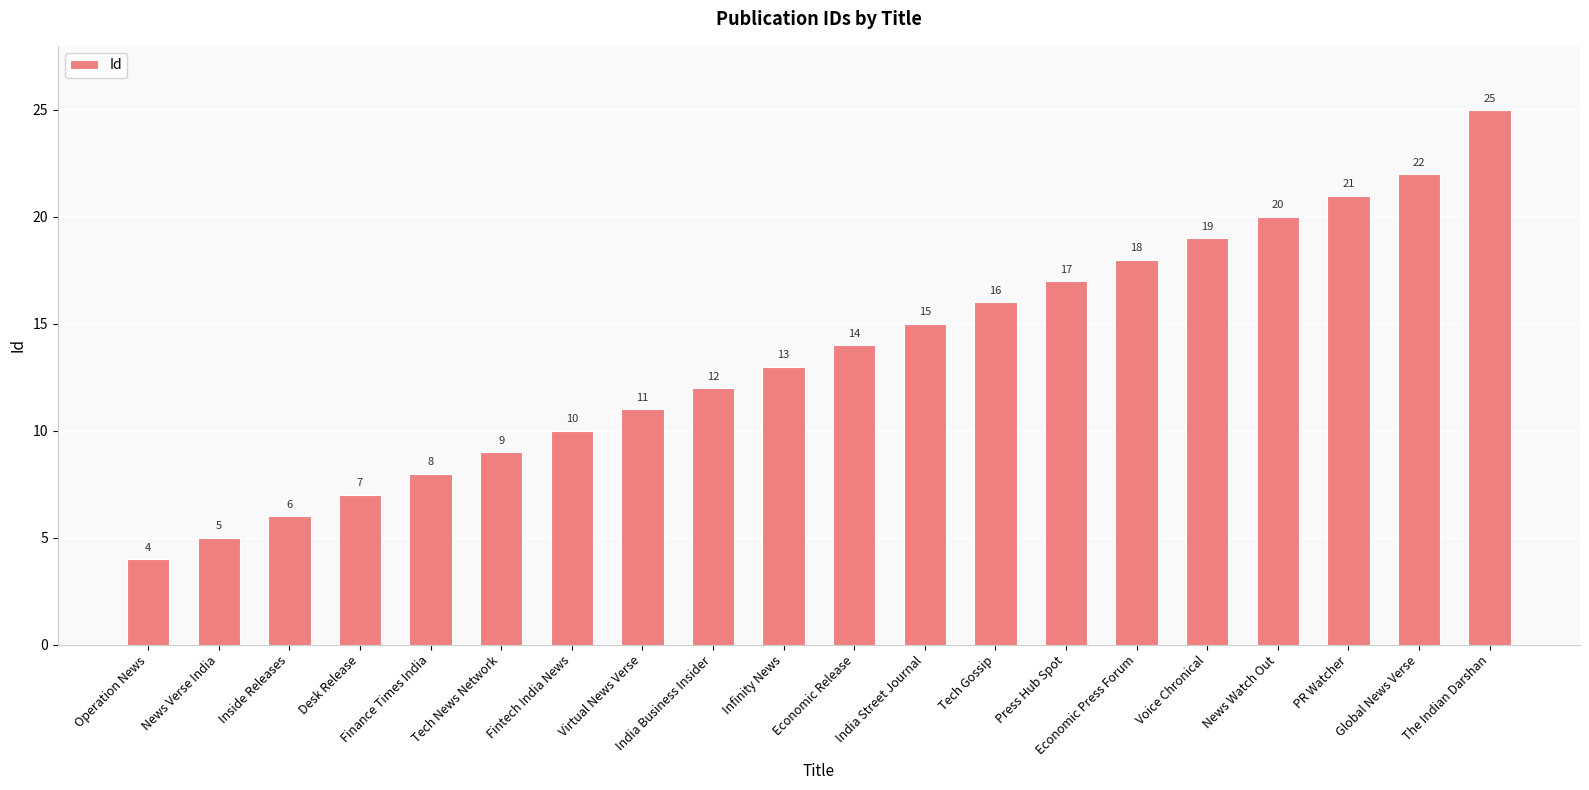

The chart shows a value of 2 at News Verse India. True or false?

False